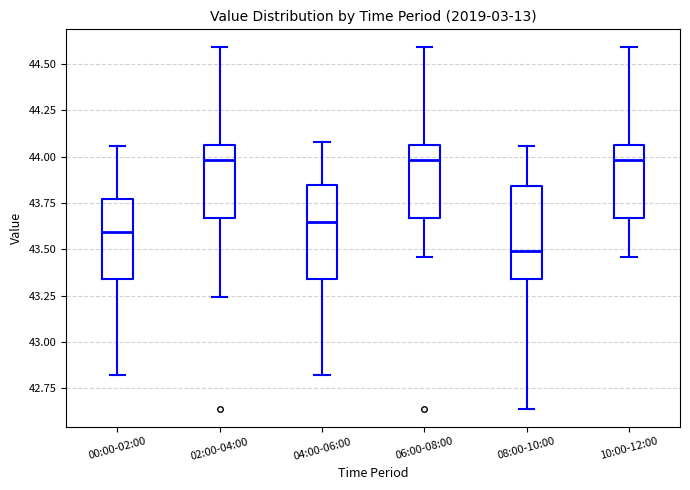

Reading left to right, read every box against the y-axis: the position of its median line, the range the box covers, and the ends of its whiskers. The values are not printed on the chart, so give them approximately, as read against the axis.

00:00-02:00: median 43.60, box 43.35 to 43.75, whiskers 42.80 to 44.05
02:00-04:00: median 44.00, box 43.65 to 44.05, whiskers 43.25 to 44.60
04:00-06:00: median 43.65, box 43.35 to 43.85, whiskers 42.80 to 44.10
06:00-08:00: median 44.00, box 43.65 to 44.05, whiskers 43.45 to 44.60
08:00-10:00: median 43.50, box 43.35 to 43.85, whiskers 42.65 to 44.05
10:00-12:00: median 44.00, box 43.65 to 44.05, whiskers 43.45 to 44.60